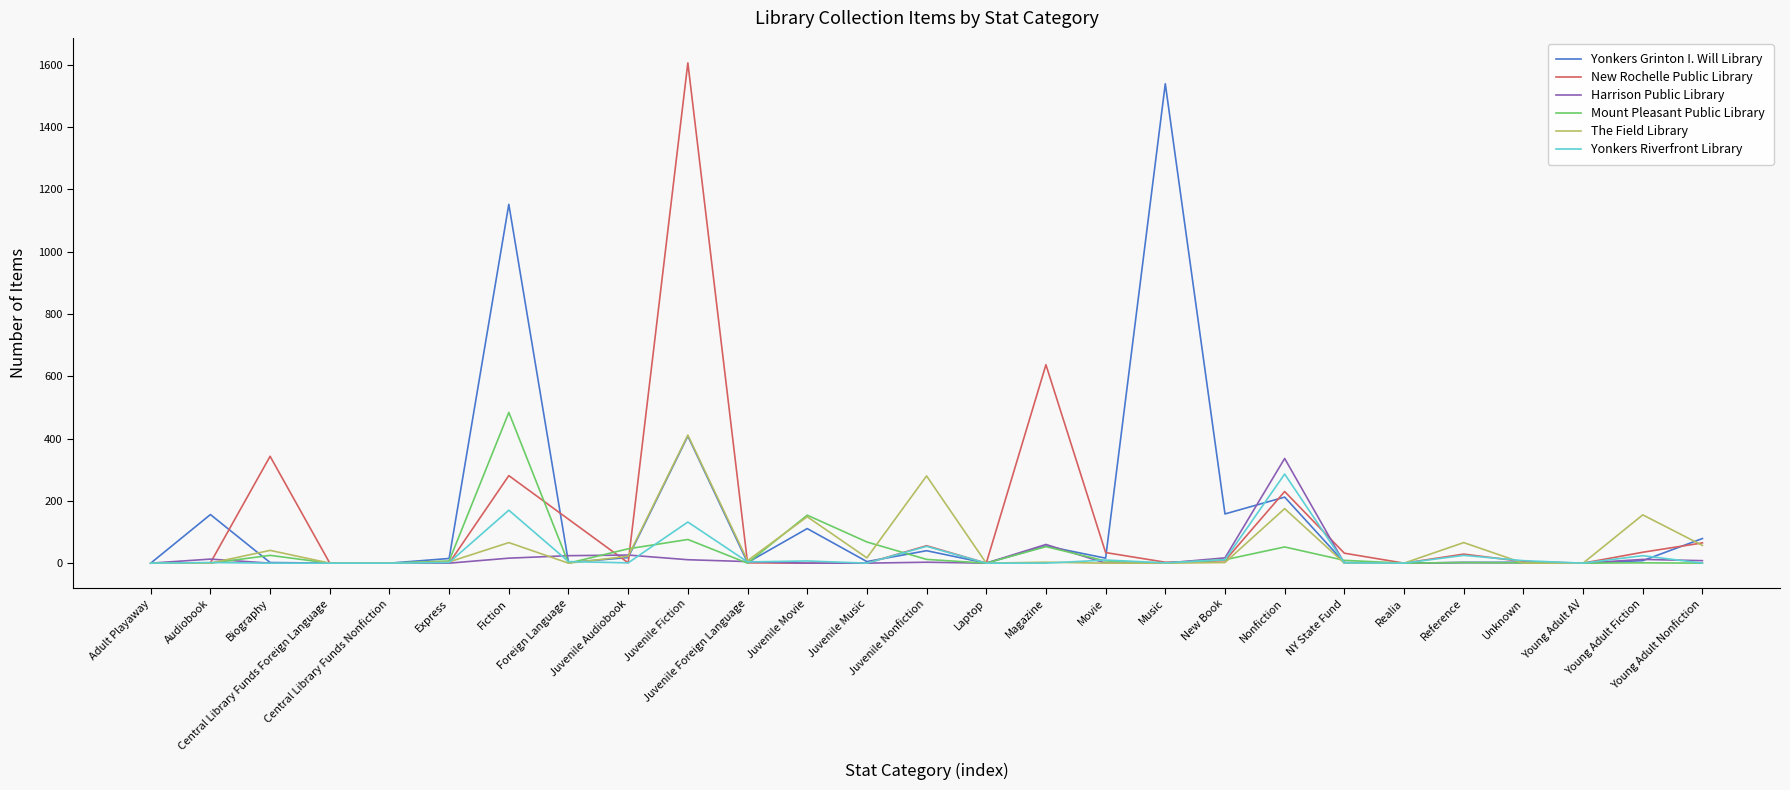

What is the average value of the Yonkers Riverfront Library series?

28